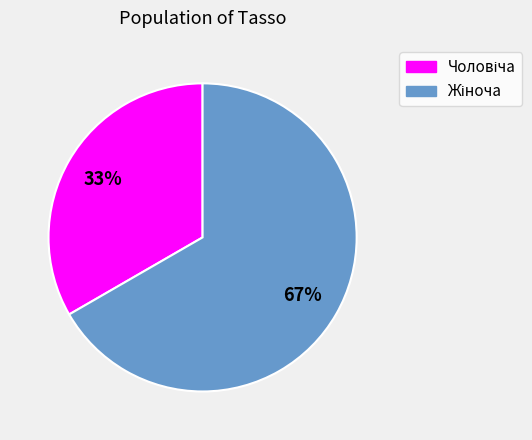

To the nearest percent, what is the average slice percentage?

50%